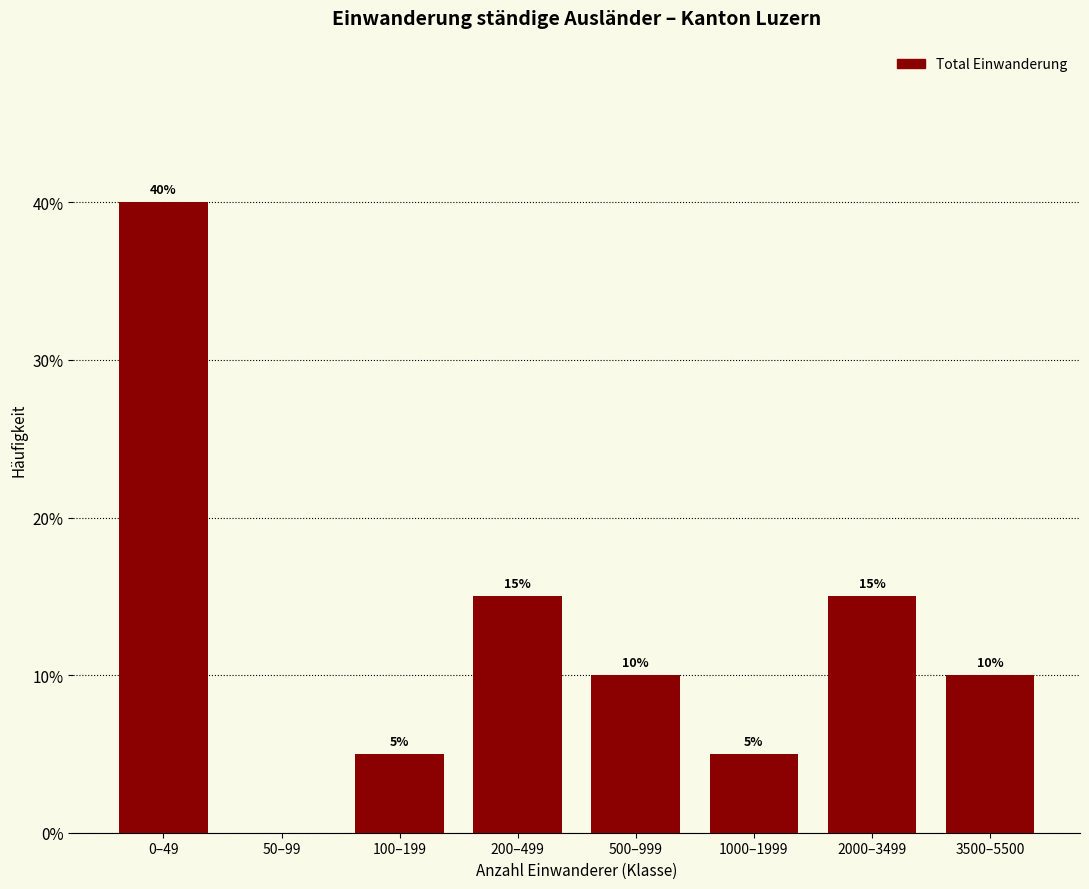

Reading right to left, list all the values displayed in this chart.

3500–5500=10	2000–3499=15	1000–1999=5	500–999=10	200–499=15	100–199=5	50–99=0	0–49=40